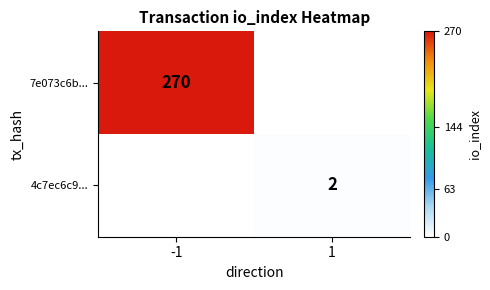

Is the value of 4c7ec6c9... at 1 greater than the value of 7e073c6b... at -1?

No